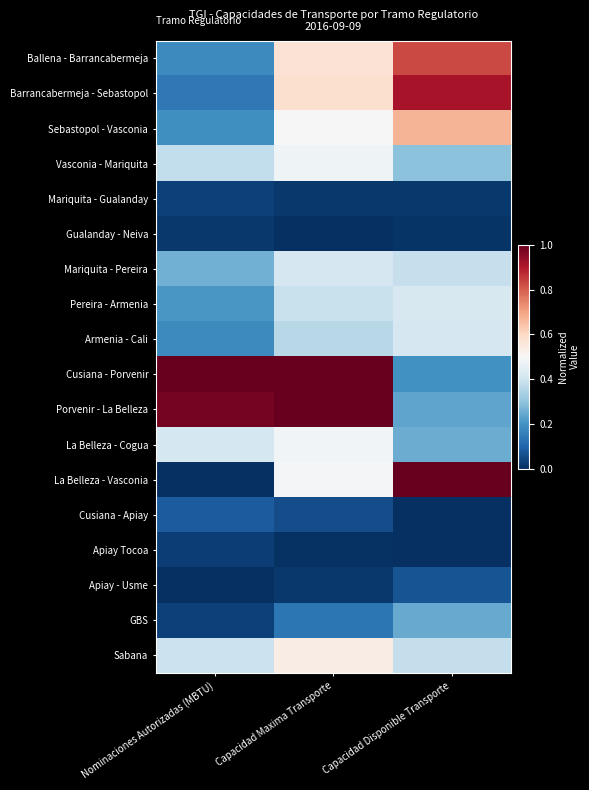

Reading right to left, extract all data points from this chart.

Ballena - Barrancabermeja: Capacidad Disponible Transporte=0.8	Capacidad Maxima Transporte=0.6	Nominaciones Autorizadas (MBTU)=0.2
Barrancabermeja - Sebastopol: Capacidad Disponible Transporte=0.9	Capacidad Maxima Transporte=0.6	Nominaciones Autorizadas (MBTU)=0.1
Sebastopol - Vasconia: Capacidad Disponible Transporte=0.7	Capacidad Maxima Transporte=0.5	Nominaciones Autorizadas (MBTU)=0.2
Vasconia - Mariquita: Capacidad Disponible Transporte=0.3	Capacidad Maxima Transporte=0.5	Nominaciones Autorizadas (MBTU)=0.4
Mariquita - Gualanday: Capacidad Disponible Transporte=0.0	Capacidad Maxima Transporte=0.0	Nominaciones Autorizadas (MBTU)=0.0
Gualanday - Neiva: Capacidad Disponible Transporte=0.0	Capacidad Maxima Transporte=0.0	Nominaciones Autorizadas (MBTU)=0.0
Mariquita - Pereira: Capacidad Disponible Transporte=0.4	Capacidad Maxima Transporte=0.4	Nominaciones Autorizadas (MBTU)=0.3
Pereira - Armenia: Capacidad Disponible Transporte=0.4	Capacidad Maxima Transporte=0.4	Nominaciones Autorizadas (MBTU)=0.2
Armenia - Cali: Capacidad Disponible Transporte=0.4	Capacidad Maxima Transporte=0.4	Nominaciones Autorizadas (MBTU)=0.2
Cusiana - Porvenir: Capacidad Disponible Transporte=0.2	Capacidad Maxima Transporte=1.0	Nominaciones Autorizadas (MBTU)=1.0
Porvenir - La Belleza: Capacidad Disponible Transporte=0.2	Capacidad Maxima Transporte=1.0	Nominaciones Autorizadas (MBTU)=1.0
La Belleza - Cogua: Capacidad Disponible Transporte=0.3	Capacidad Maxima Transporte=0.5	Nominaciones Autorizadas (MBTU)=0.4
La Belleza - Vasconia: Capacidad Disponible Transporte=1.0	Capacidad Maxima Transporte=0.5	Nominaciones Autorizadas (MBTU)=0.0
Cusiana - Apiay: Capacidad Disponible Transporte=0.0	Capacidad Maxima Transporte=0.1	Nominaciones Autorizadas (MBTU)=0.1
Apiay Tocoa: Capacidad Disponible Transporte=0.0	Capacidad Maxima Transporte=0.0	Nominaciones Autorizadas (MBTU)=0.0
Apiay - Usme: Capacidad Disponible Transporte=0.1	Capacidad Maxima Transporte=0.0	Nominaciones Autorizadas (MBTU)=0.0
GBS: Capacidad Disponible Transporte=0.2	Capacidad Maxima Transporte=0.1	Nominaciones Autorizadas (MBTU)=0.0
Sabana: Capacidad Disponible Transporte=0.4	Capacidad Maxima Transporte=0.5	Nominaciones Autorizadas (MBTU)=0.4